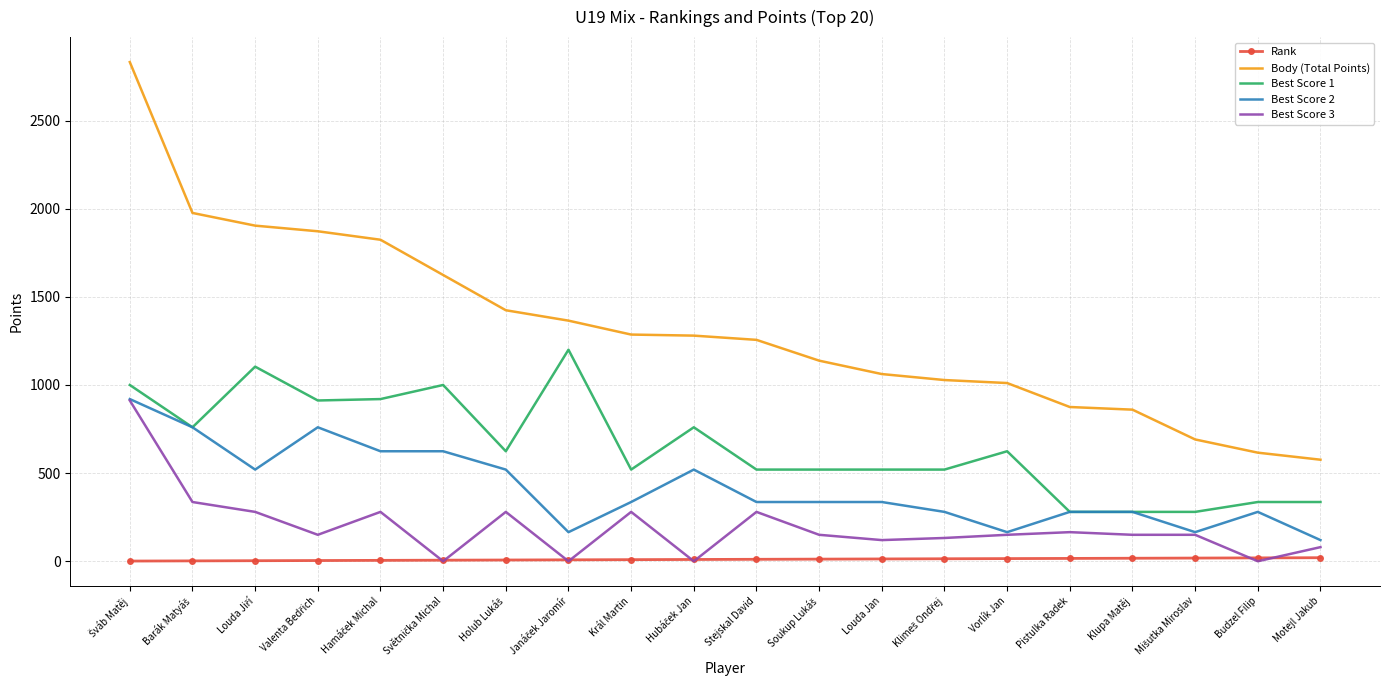

Is it true that Best Score 2 equals 336 at Král Martin?

True